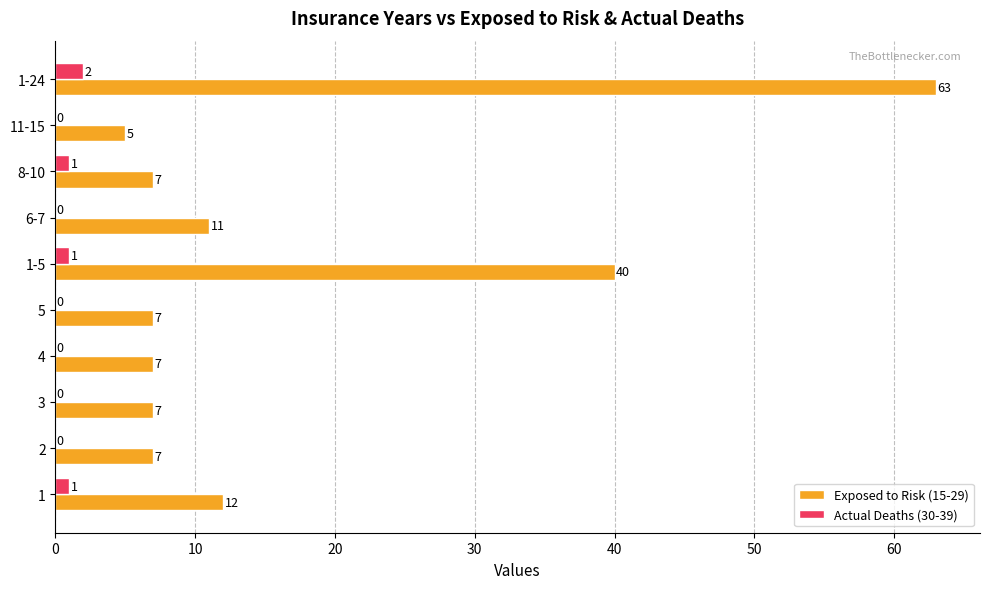

What is the greatest value displayed?

63